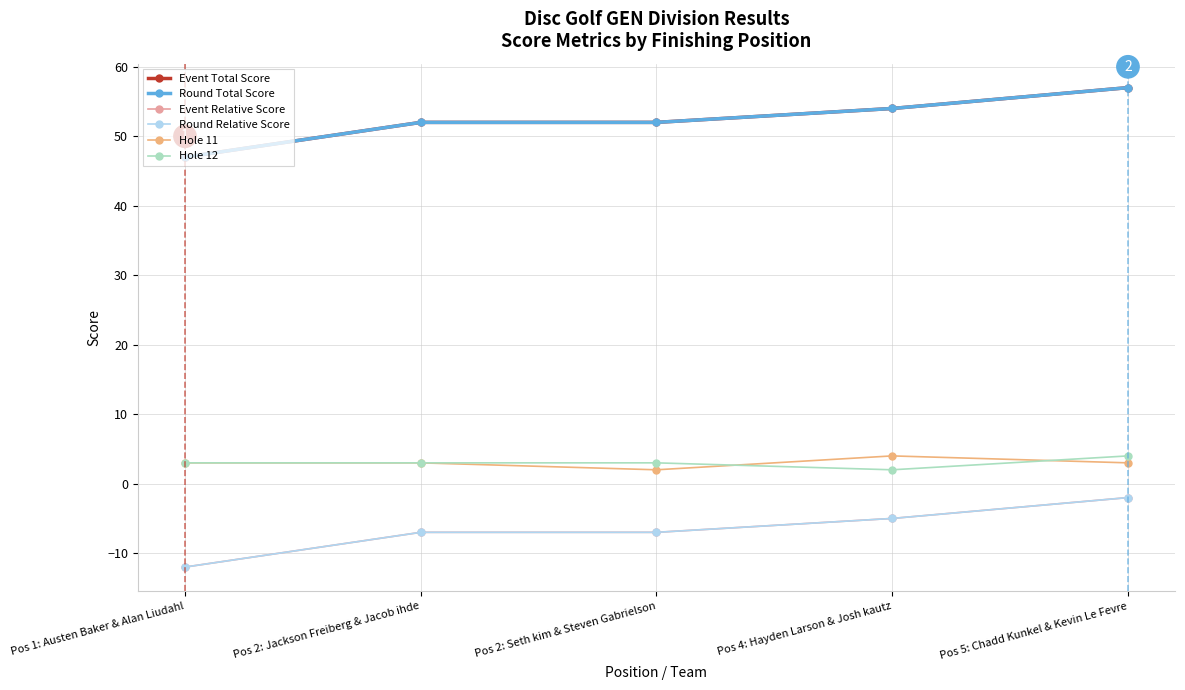

What position from the right is Pos 5: Chadd Kunkel & Kevin Le Fevre?

1